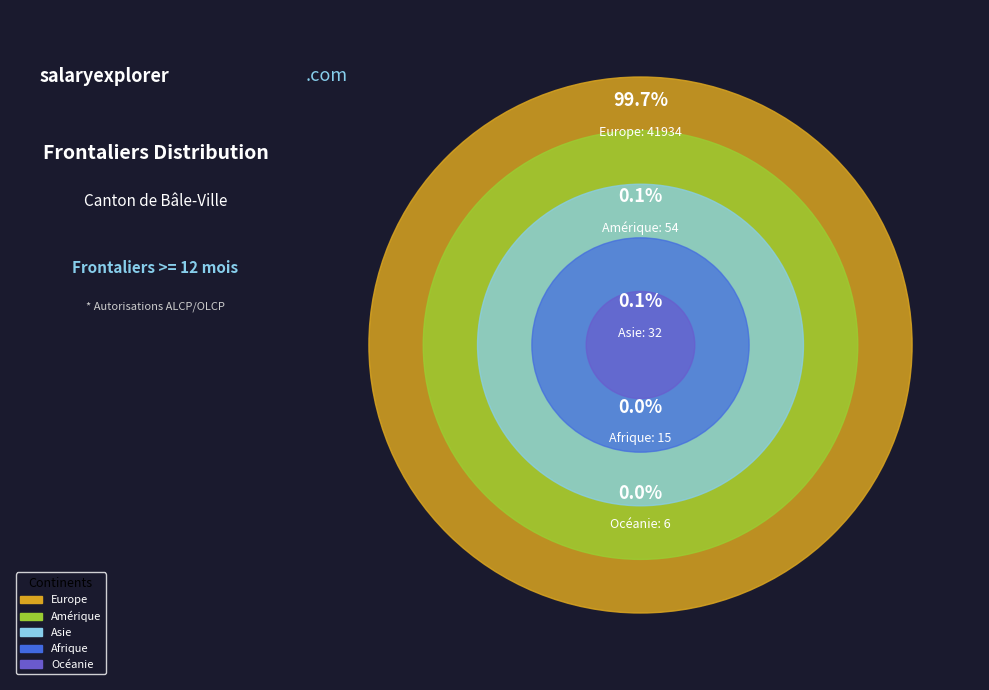

To the nearest percent, what is the combined percentage of Océanie and Europe?

100%